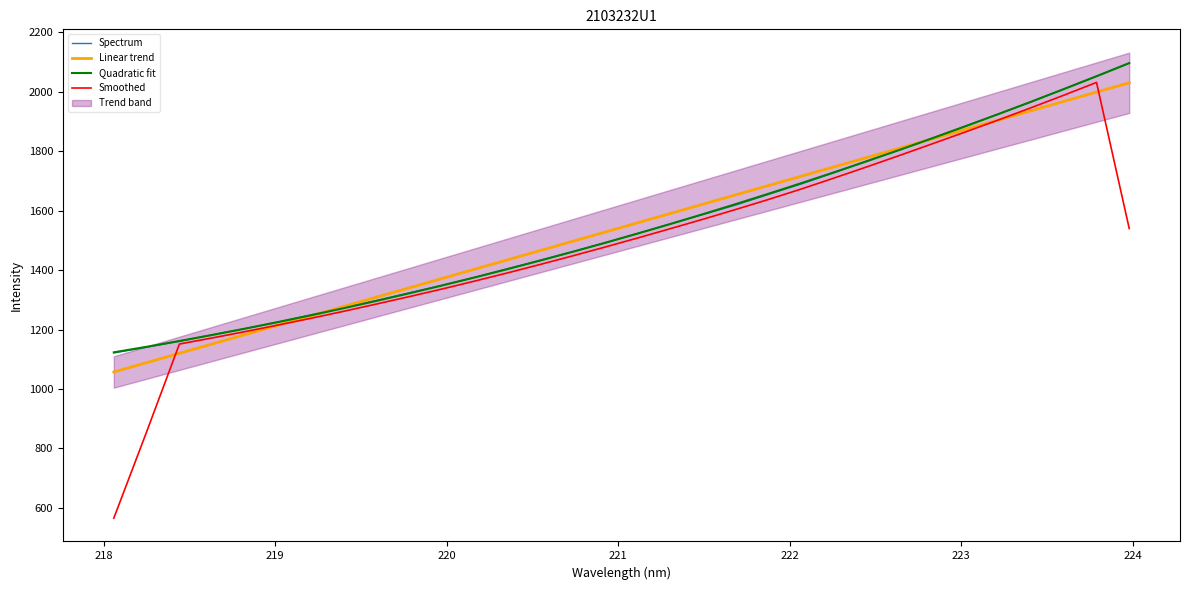

What is the maximum value for Spectrum?

2097.3